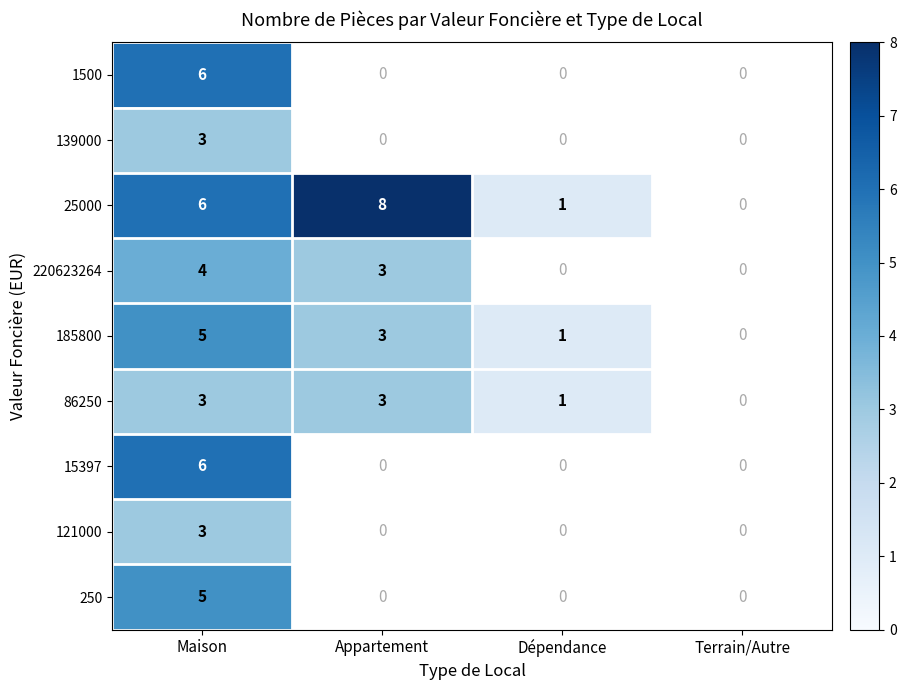

What is the maximum value shown in the chart?

8.0